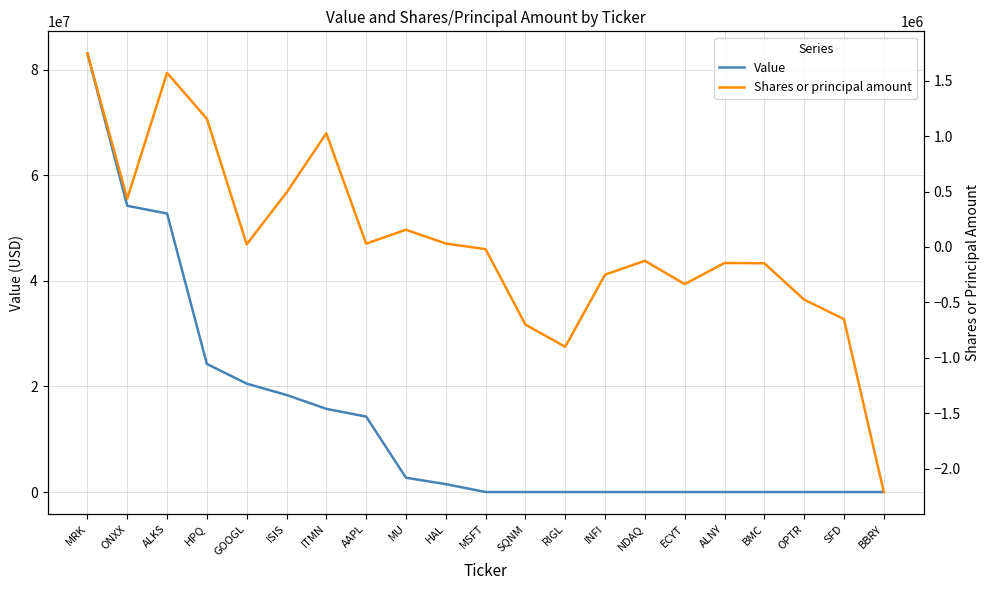

What is the total value across all series at ONXX?

54680000